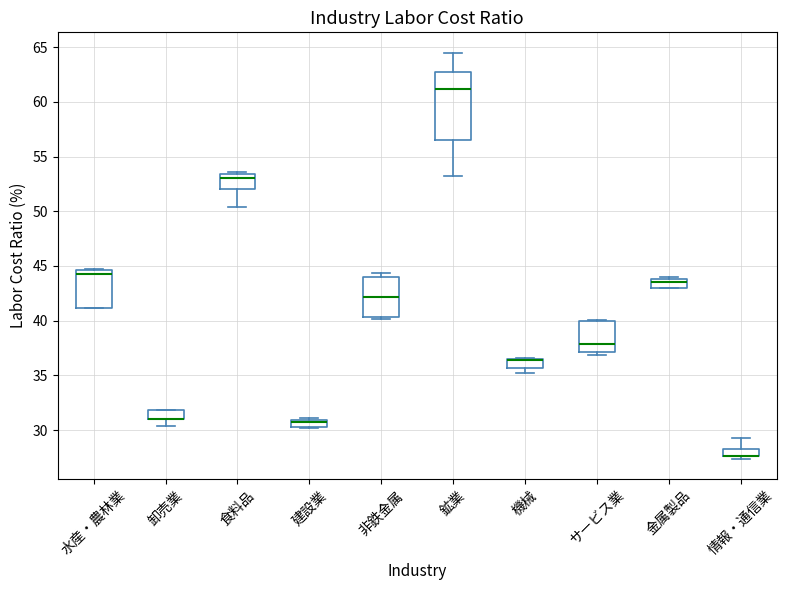

Which box is the tallest, from its lower edge to its upper edge?

鉱業